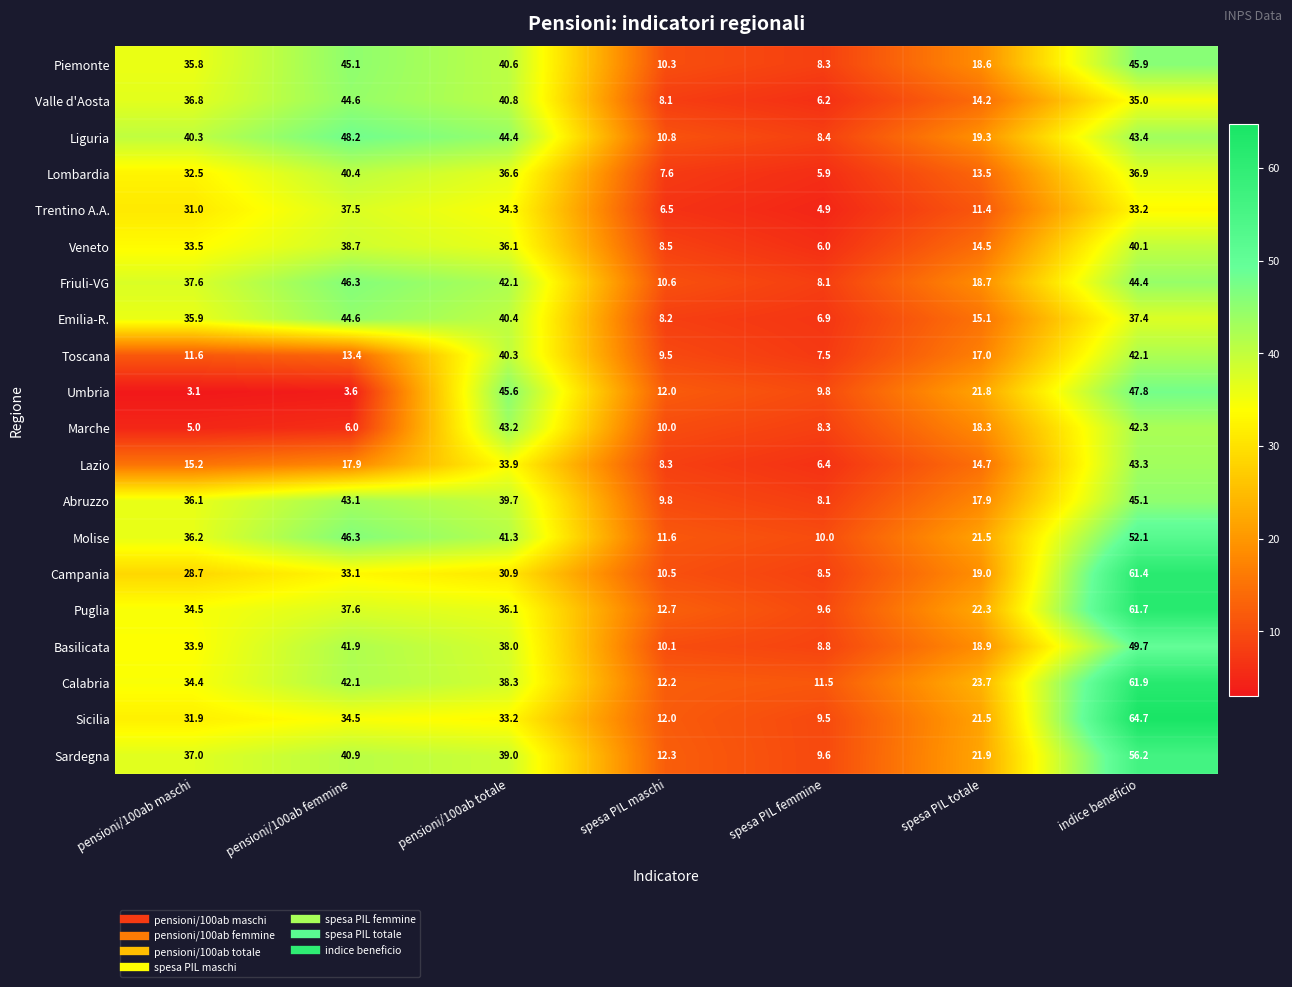

At which label does Calabria reach its peak?

indice beneficio